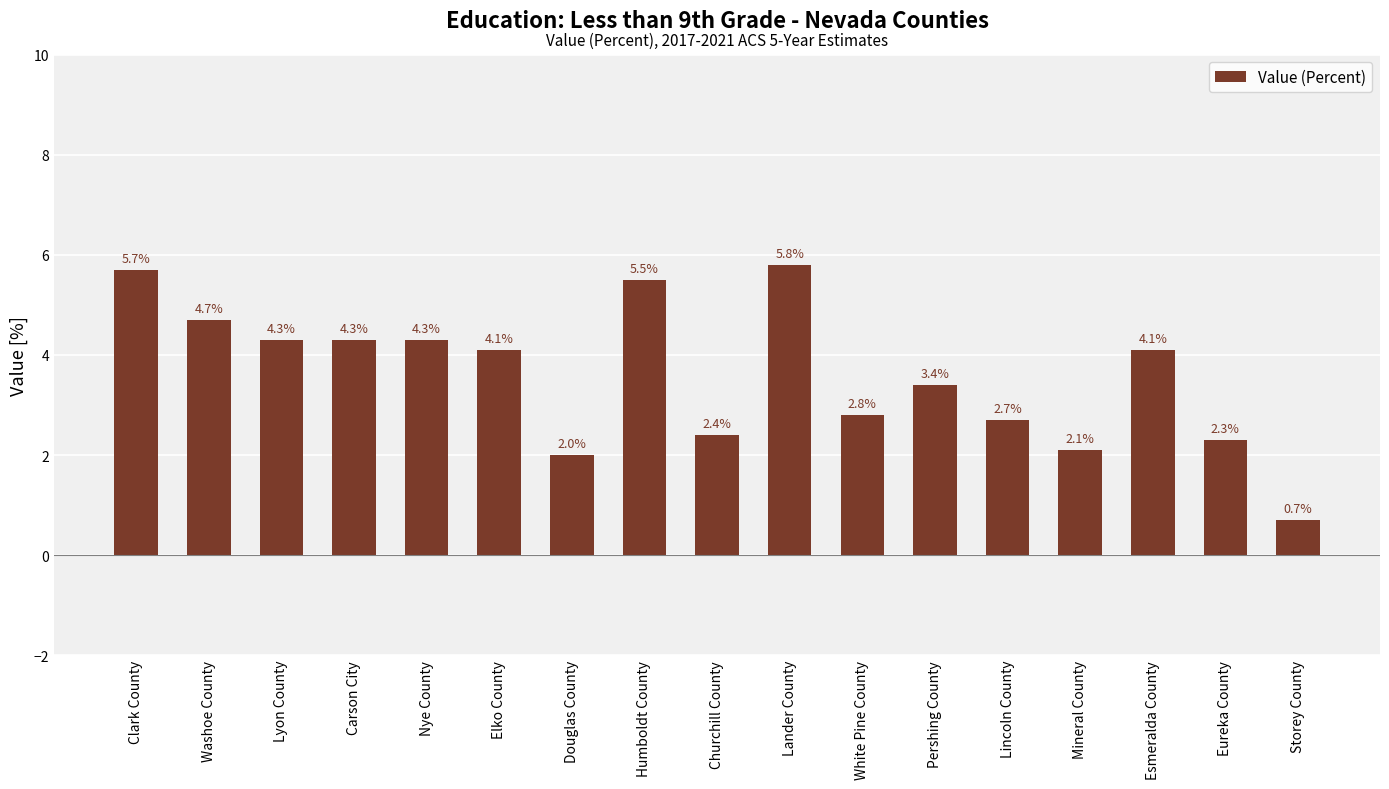

The chart shows a value of 2.7 at Lincoln County. True or false?

True